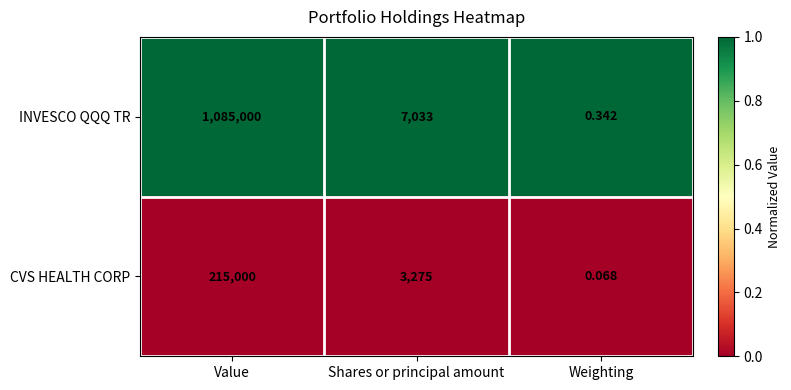

List the series in order of their peak value, lowest first.

CVS HEALTH CORP, INVESCO QQQ TR